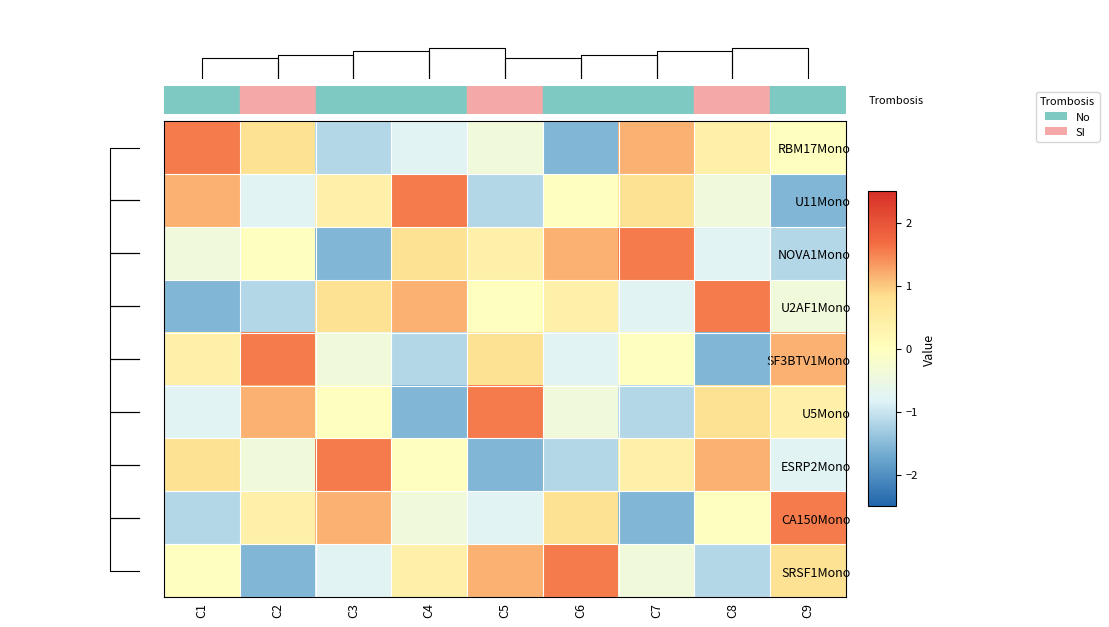

Reading right to left, list all the values displayed in this chart.

RBM17Mono: C9=0.0	C8=0.4	C7=1.2	C6=-1.5	C5=-0.4	C4=-0.8	C3=-1.2	C2=0.8	C1=1.5
U11Mono: C9=-1.5	C8=-0.4	C7=0.8	C6=0.0	C5=-1.2	C4=1.5	C3=0.4	C2=-0.8	C1=1.2
NOVA1Mono: C9=-1.2	C8=-0.8	C7=1.5	C6=1.2	C5=0.4	C4=0.8	C3=-1.5	C2=0.0	C1=-0.4
U2AF1Mono: C9=-0.4	C8=1.5	C7=-0.8	C6=0.4	C5=0.0	C4=1.2	C3=0.8	C2=-1.2	C1=-1.5
SF3BTV1Mono: C9=1.2	C8=-1.5	C7=0.0	C6=-0.8	C5=0.8	C4=-1.2	C3=-0.4	C2=1.5	C1=0.4
U5Mono: C9=0.4	C8=0.8	C7=-1.2	C6=-0.4	C5=1.5	C4=-1.5	C3=0.0	C2=1.2	C1=-0.8
ESRP2Mono: C9=-0.8	C8=1.2	C7=0.4	C6=-1.2	C5=-1.5	C4=0.0	C3=1.5	C2=-0.4	C1=0.8
CA150Mono: C9=1.5	C8=0.0	C7=-1.5	C6=0.8	C5=-0.8	C4=-0.4	C3=1.2	C2=0.4	C1=-1.2
SRSF1Mono: C9=0.8	C8=-1.2	C7=-0.4	C6=1.5	C5=1.2	C4=0.4	C3=-0.8	C2=-1.5	C1=0.0